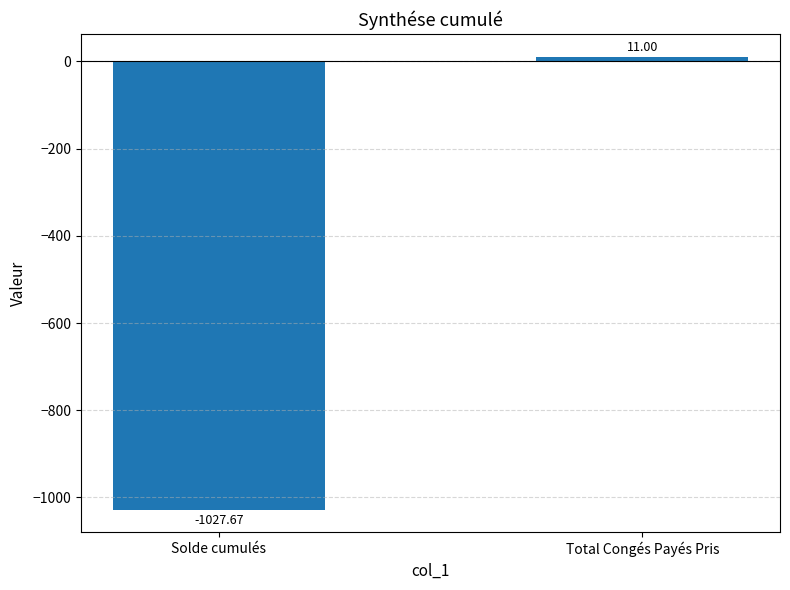

How many distinct data groups are displayed?

1